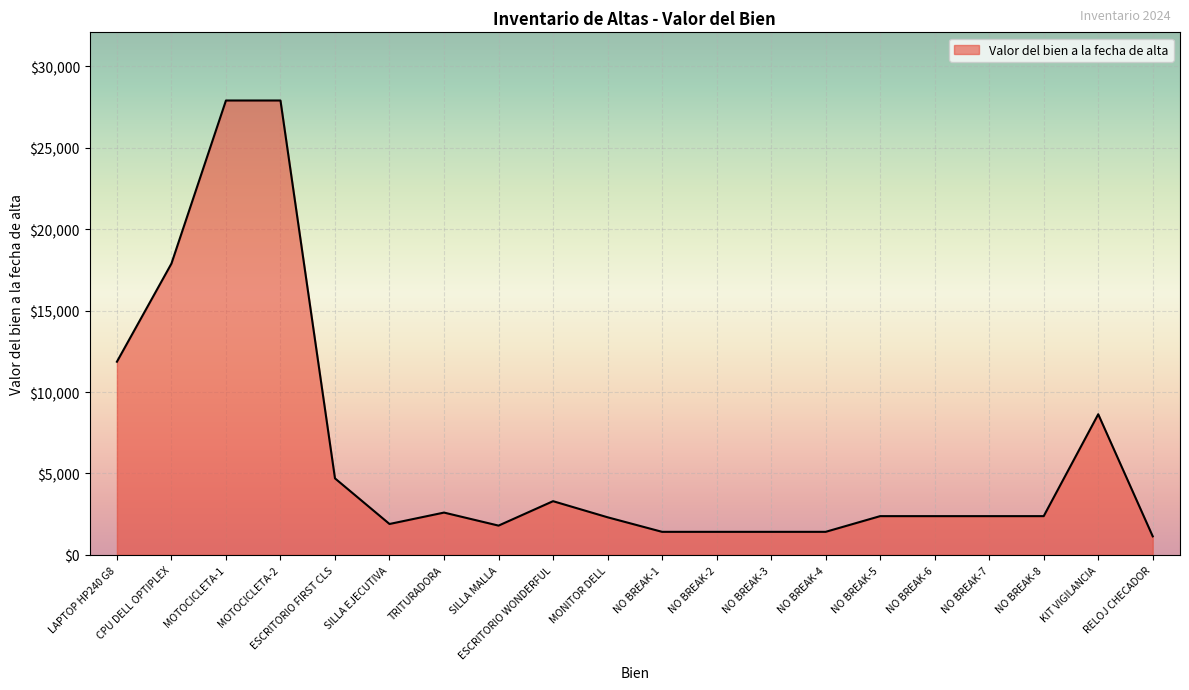

What is the difference between the values at NO BREAK-1 and ESCRITORIO WONDERFUL?

1881.9